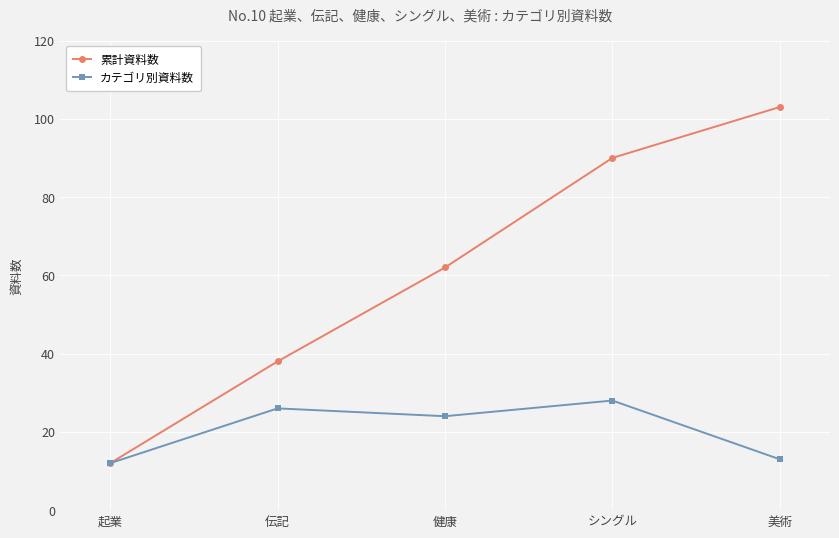

Does the chart display data point markers on the line(s)?

Yes